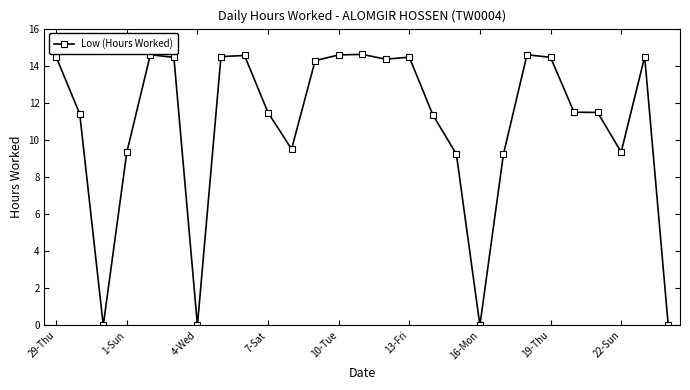

Count the number of data series in this chart.

1